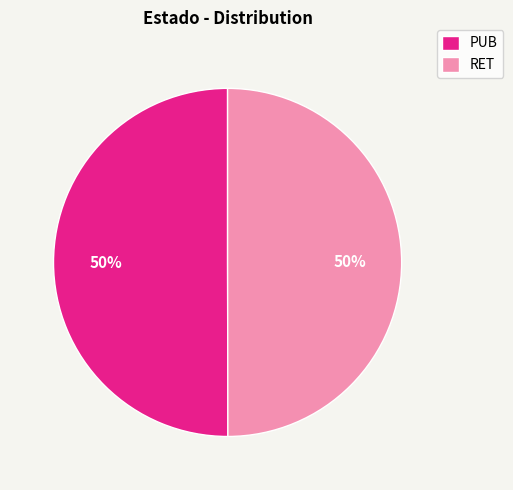

What percentage is the RET slice, to the nearest percent?

50%